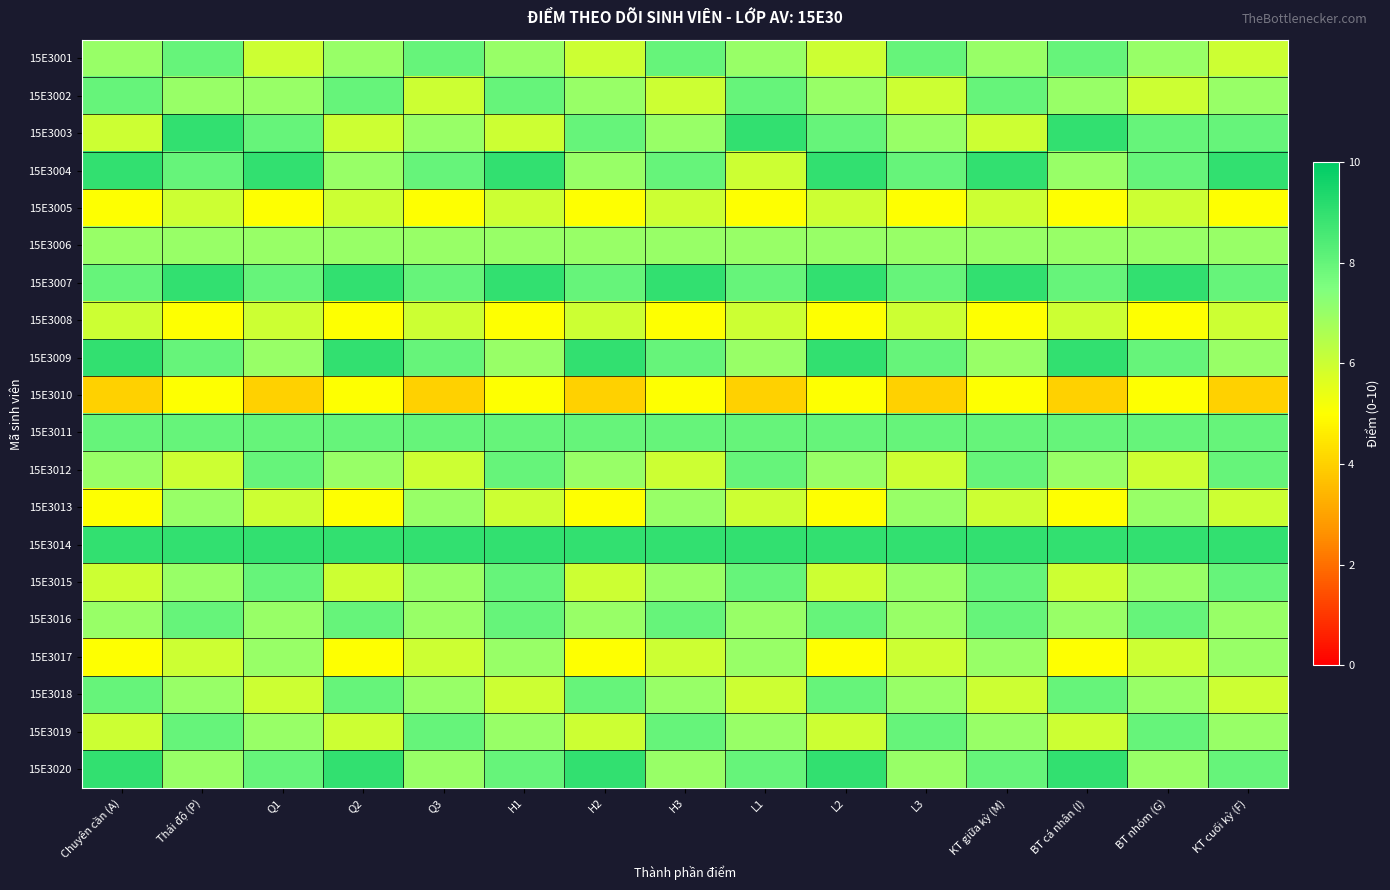

Between Thái độ (P) and L1, which is larger?

Thái độ (P)